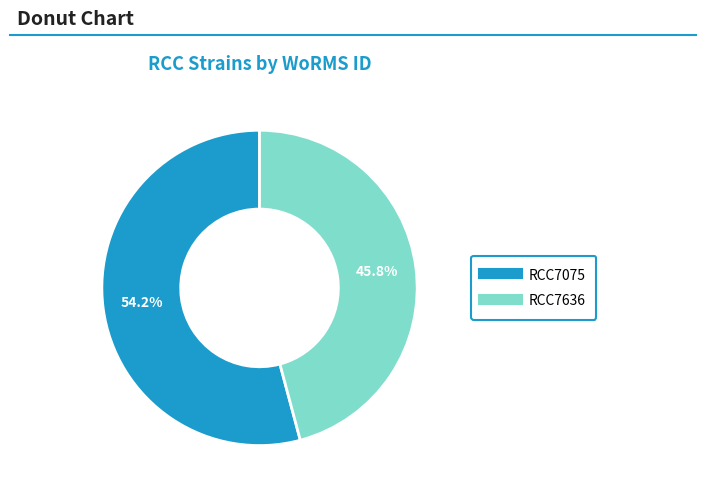

Count the number of slices in the pie.

2